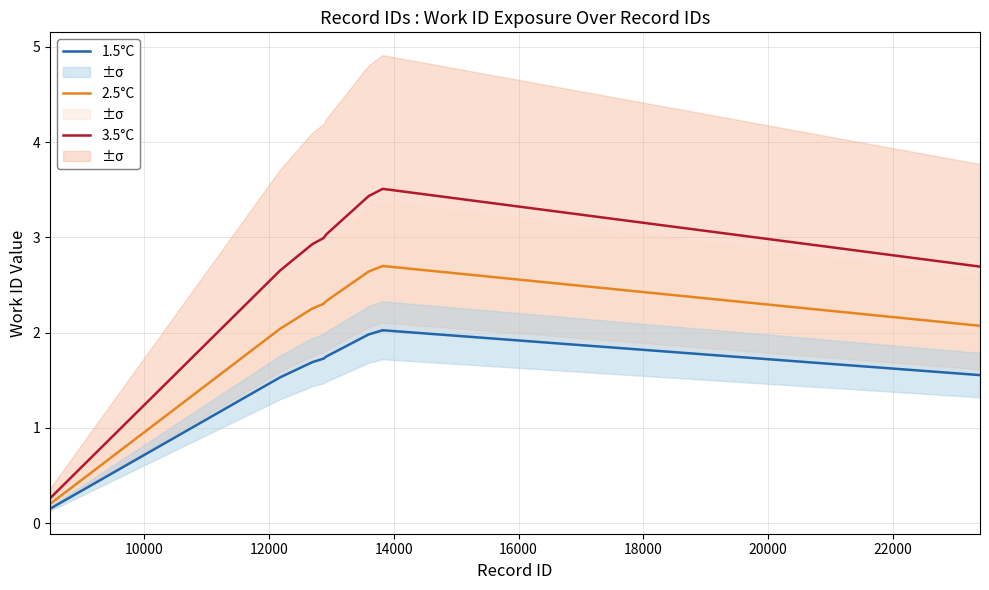

Is this an area chart (filled region under the line)?

No